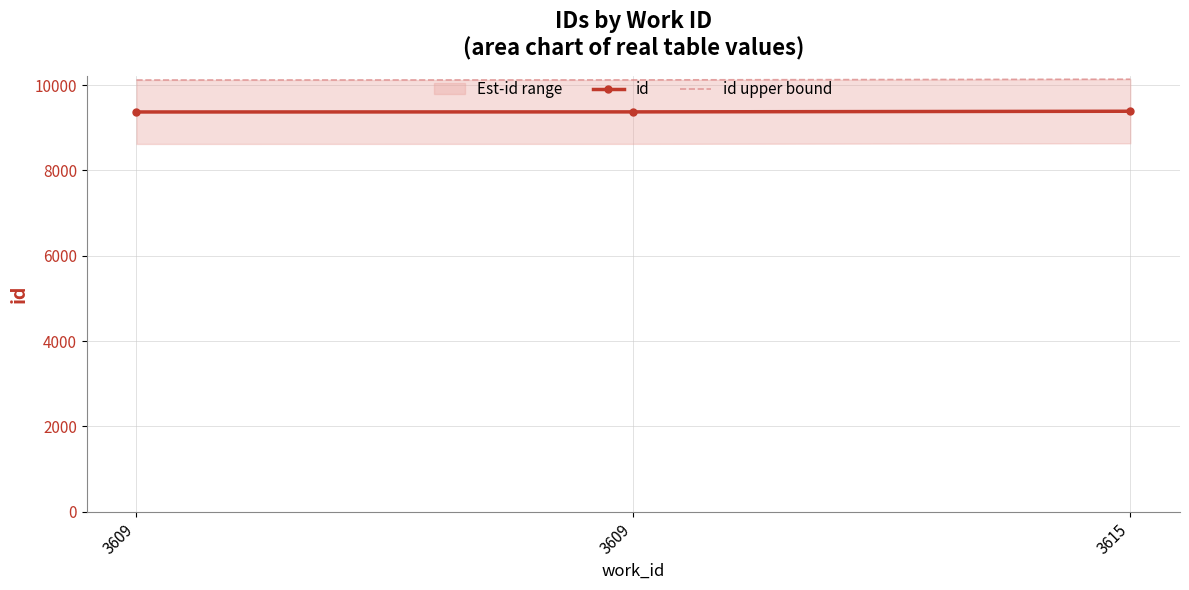

Which has a higher value, 3615 or 3609?

3615